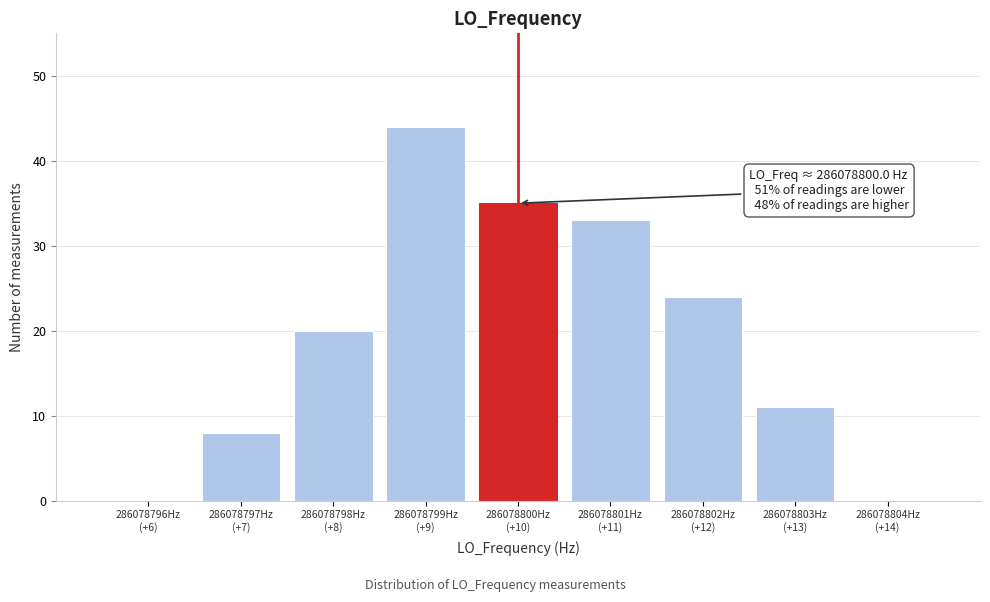

What is the sum of all values?

175